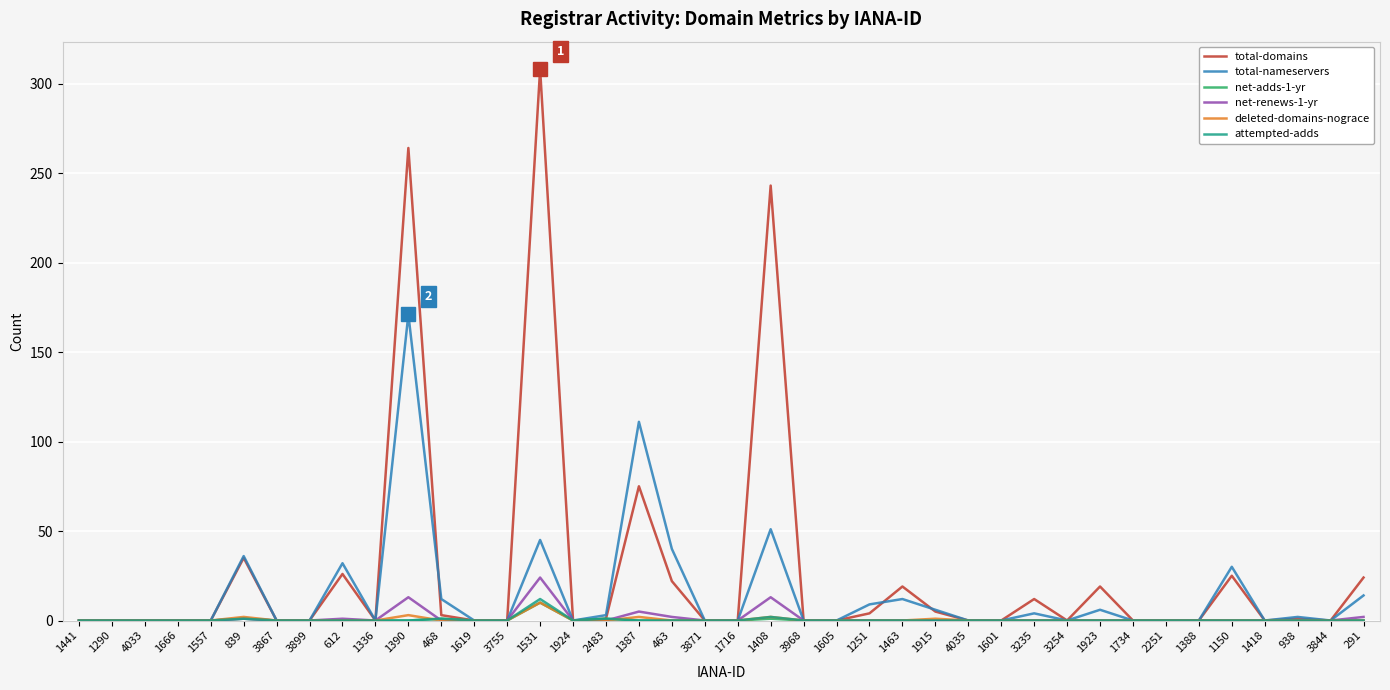

What position from the left is 1734?

33